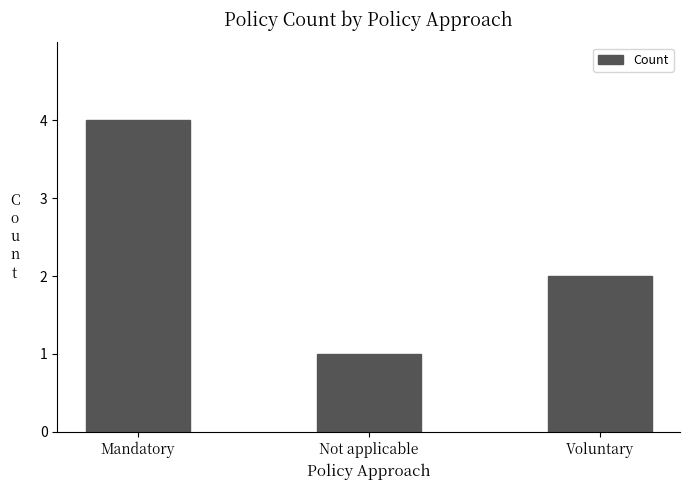

List the labels in order of value, smallest first.

Not applicable, Voluntary, Mandatory